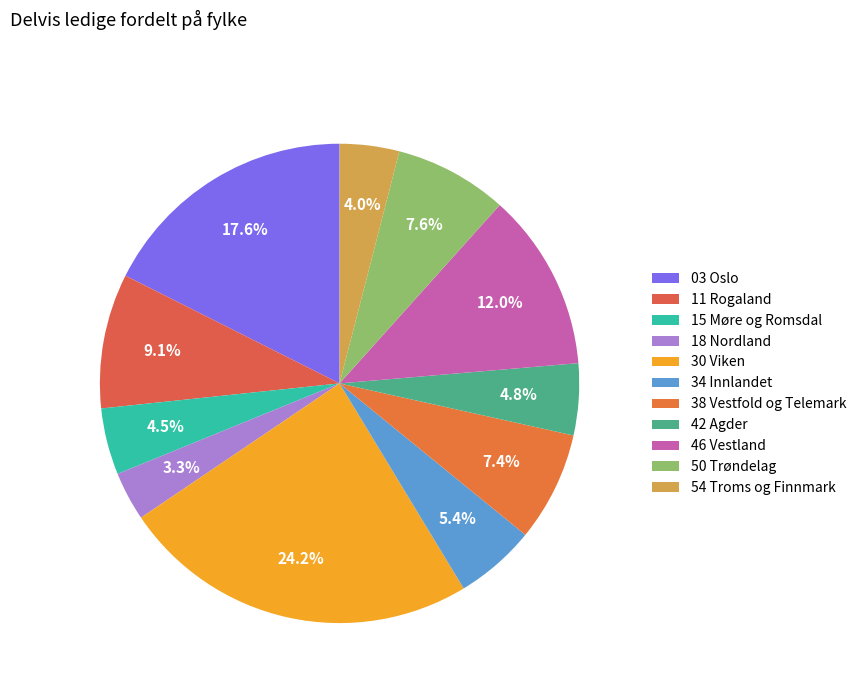

Rank the categories by value from highest to lowest.

30 Viken, 03 Oslo, 46 Vestland, 11 Rogaland, 50 Trøndelag, 38 Vestfold og Telemark, 34 Innlandet, 42 Agder, 15 Møre og Romsdal, 54 Troms og Finnmark, 18 Nordland